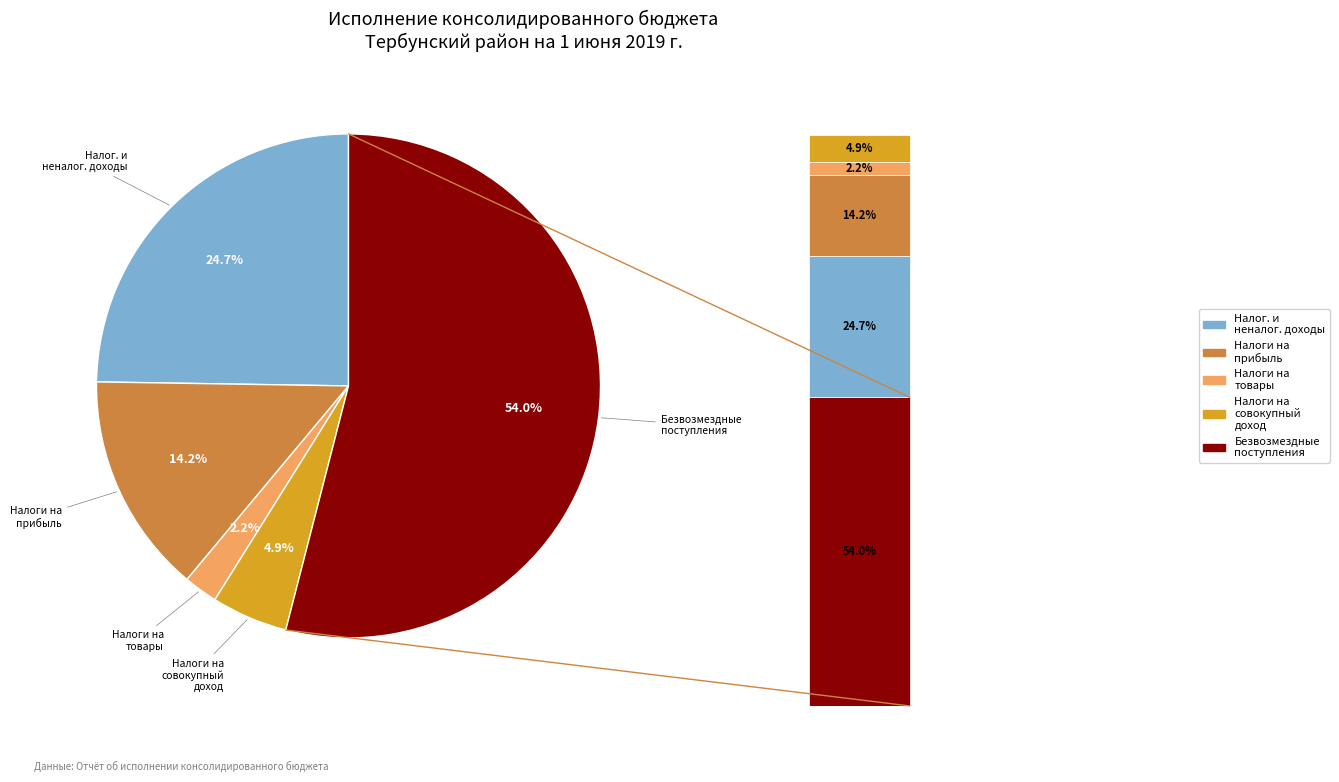

To the nearest percent, what percentage of the pie is БЕЗВОЗМЕЗДНЫЕ ПОСТУПЛЕНИЯ?

54%